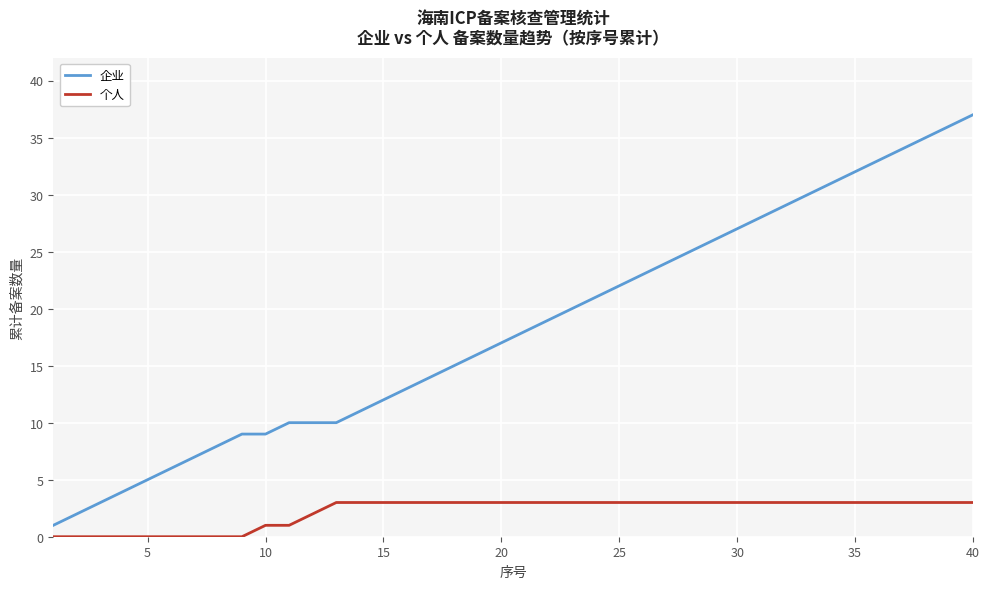

List the series in order of their peak value, lowest first.

个人, 企业